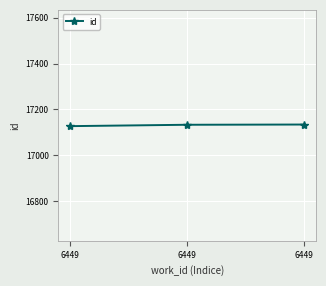

What is the minimum value shown in the chart?

17127